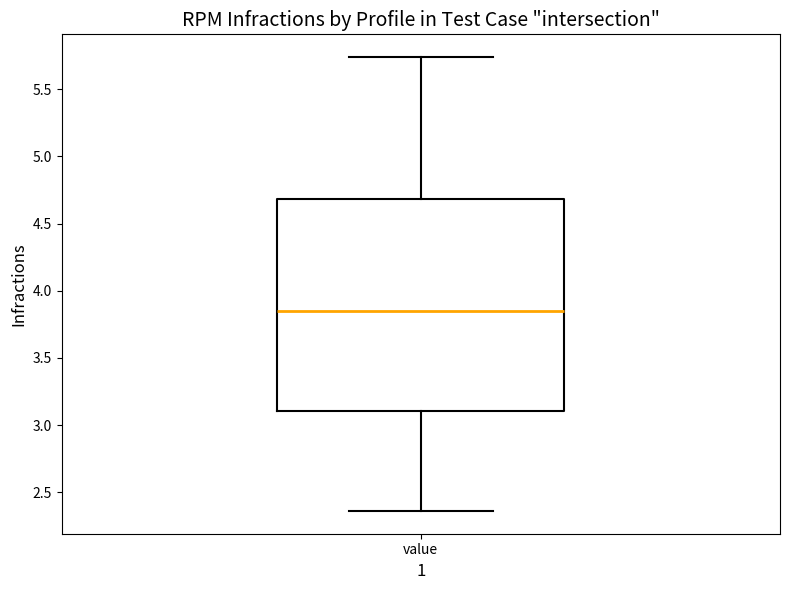

Read this box plot against the y-axis: the position of the median line, the range covered by the box, and the ends of both whiskers. The values are not printed on the chart, so give them approximately, as read against the axis.

median 3.85, box 3.10 to 4.70, whiskers 2.35 to 5.75